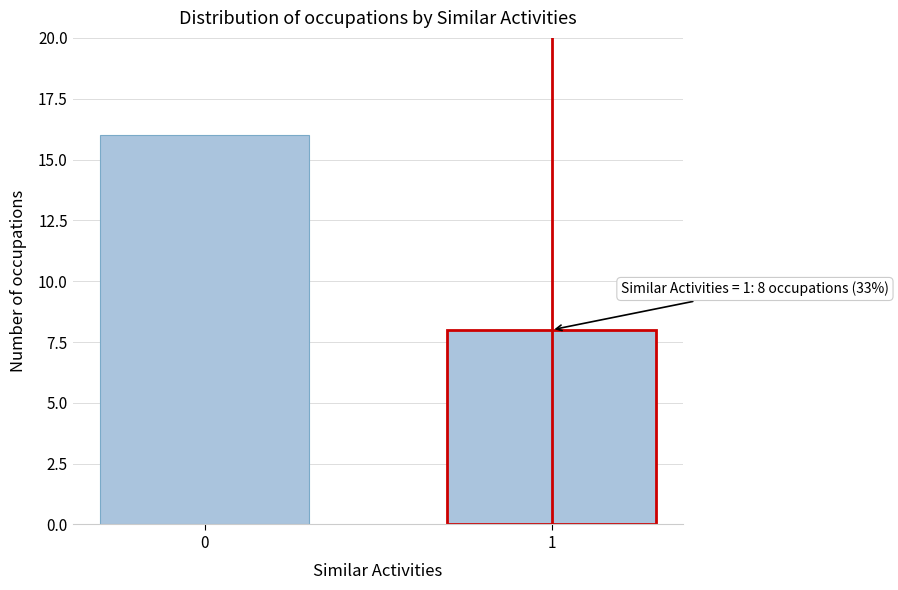

Reading left to right, extract all data points from this chart.

16	8